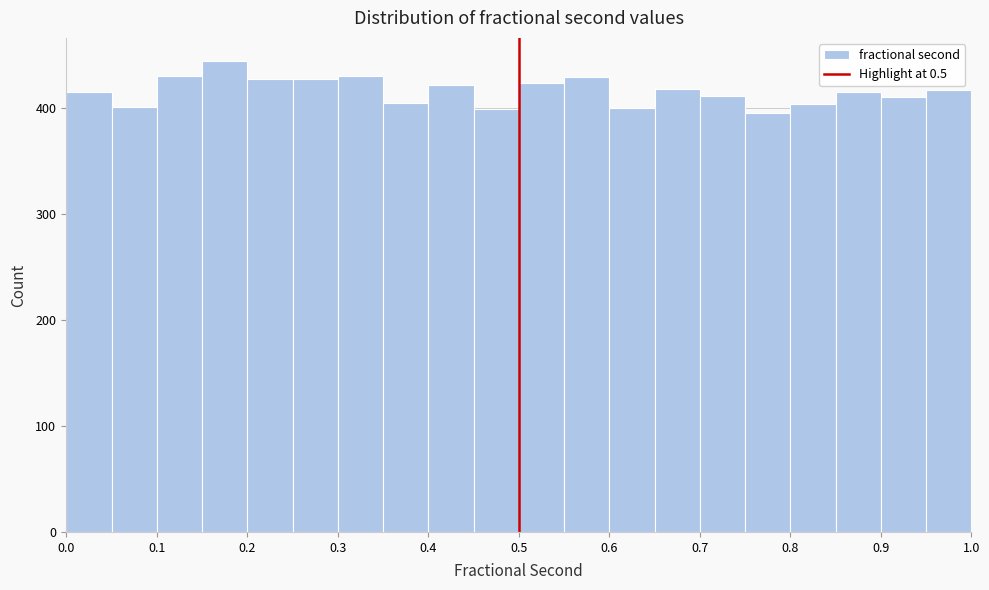

Reading left to right, transcribe this chart: for each bar, give the range it covers on the x-axis and its height. Neither the bar edges nor the heights are printed on the chart, so give them approximately, as read against the axes.

0.00 to 0.05: 420
0.05 to 0.10: 400
0.10 to 0.15: 430
0.15 to 0.20: 440
0.20 to 0.25: 430
0.25 to 0.30: 430
0.30 to 0.35: 430
0.35 to 0.40: 410
0.40 to 0.45: 420
0.45 to 0.50: 400
0.50 to 0.55: 420
0.55 to 0.60: 430
0.60 to 0.65: 400
0.65 to 0.70: 420
0.70 to 0.75: 410
0.75 to 0.80: 400
0.80 to 0.85: 400
0.85 to 0.90: 420
0.90 to 0.95: 410
0.95 to 1.00: 420